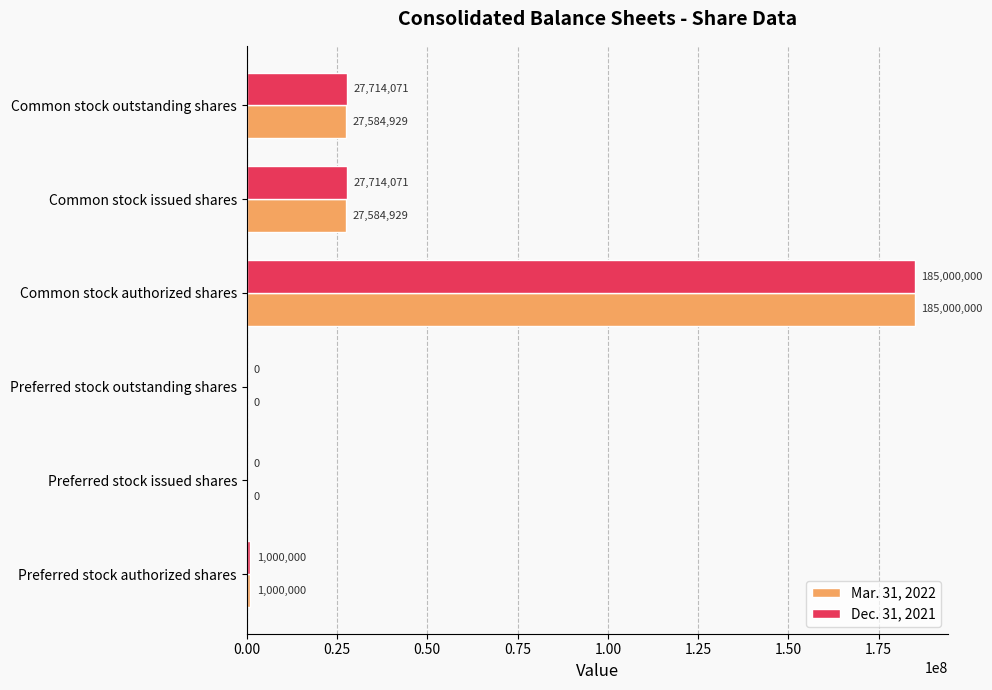

At which category is the sum across all series the highest?

Common stock authorized shares